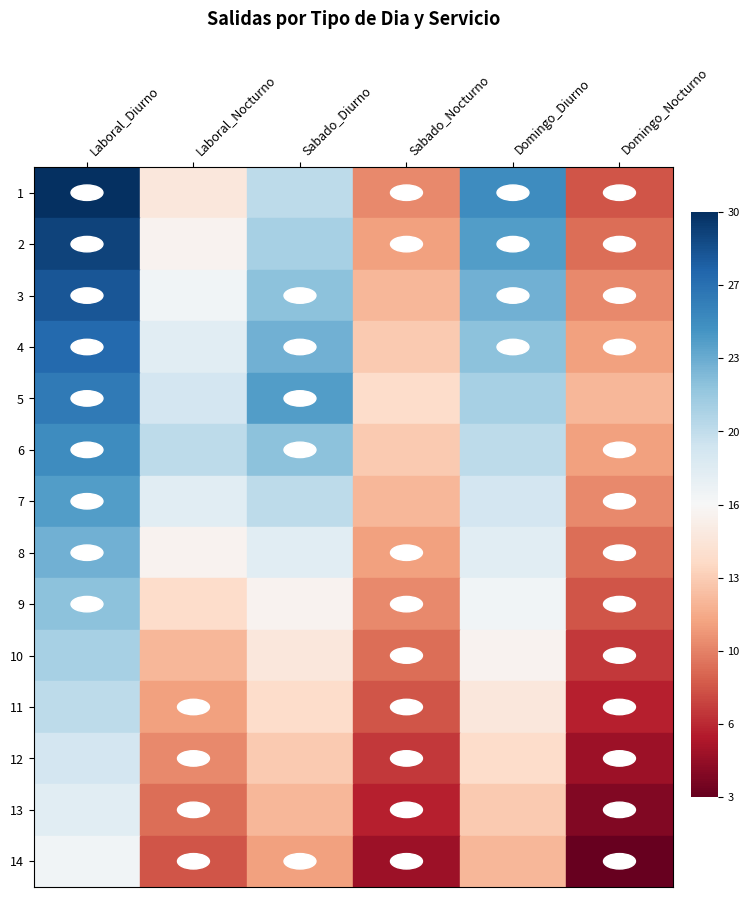

At which category does the chart reach its minimum across all series?

Domingo_Nocturno